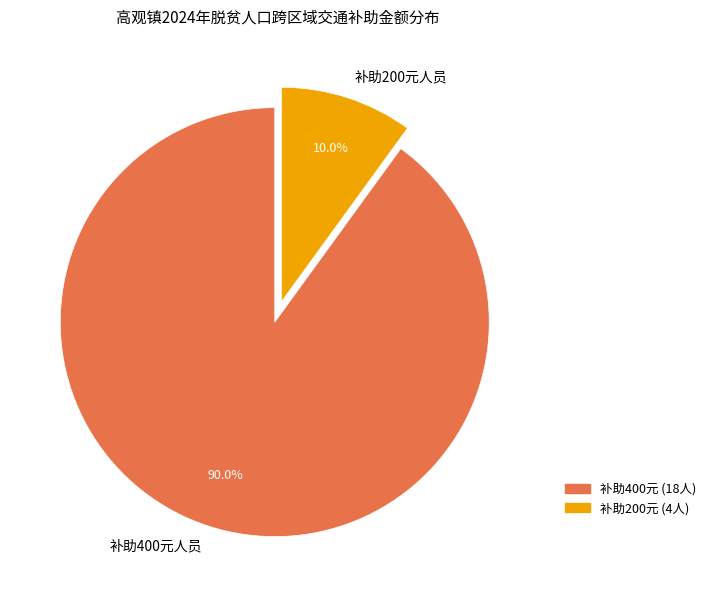

What percentage is NOT represented by 补助200元人员?

90.0%